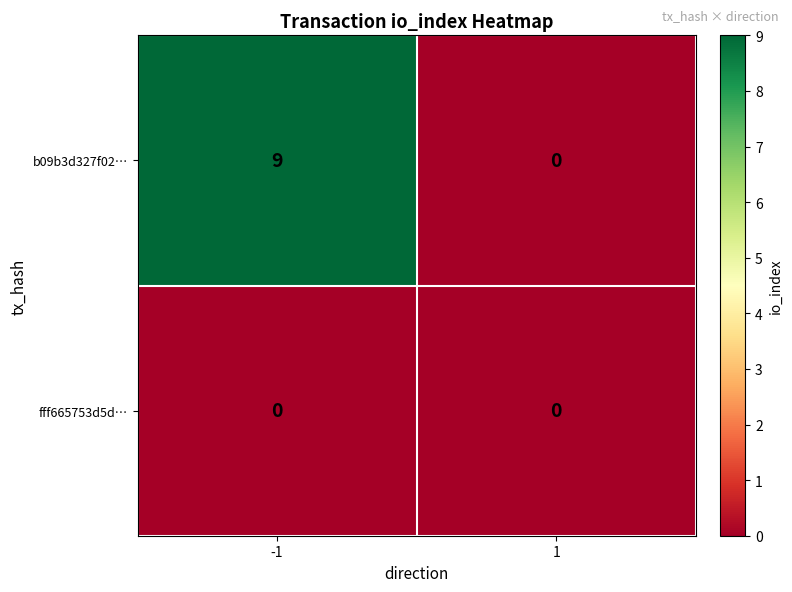

At which category is the sum across all series the highest?

-1